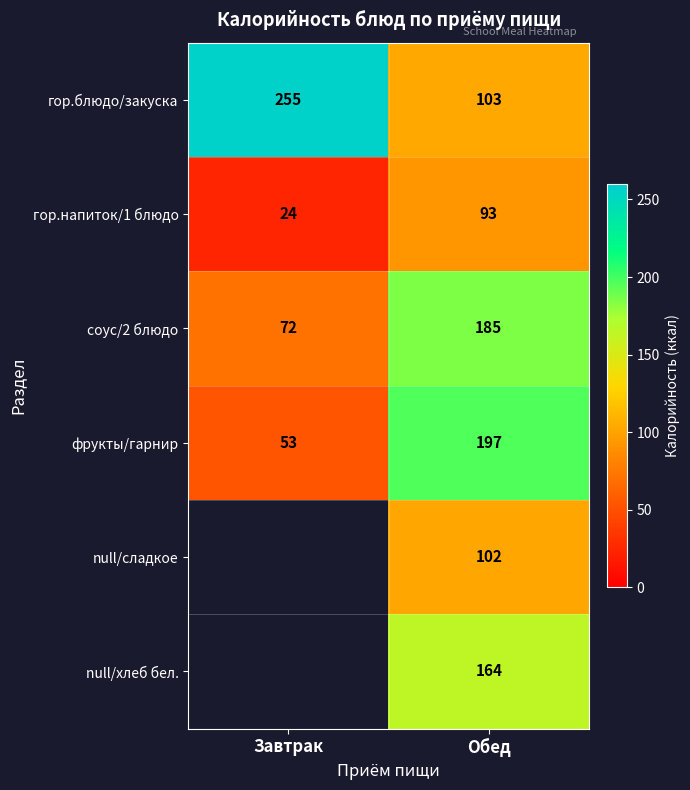

Count the соус/2 блюдо values in the range 72 to 185.

2